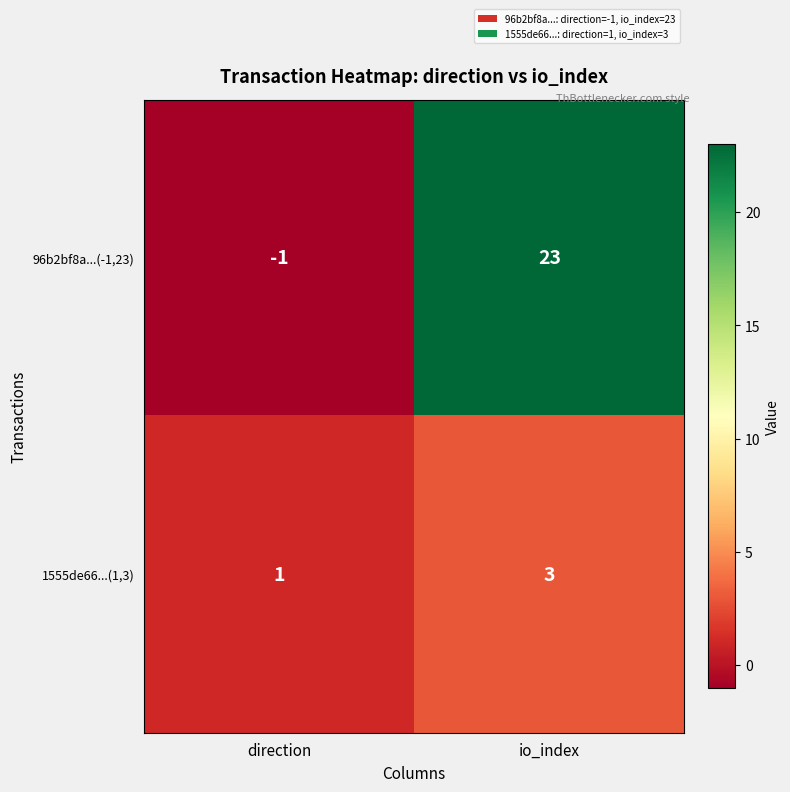

Which category has the lowest value across all series?

direction